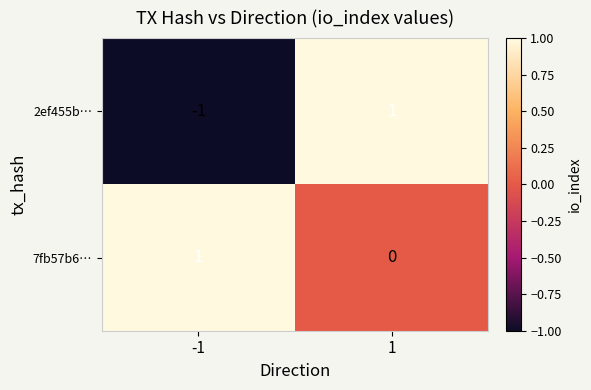

Is it true that 2ef455b… equals 2 at 1?

False